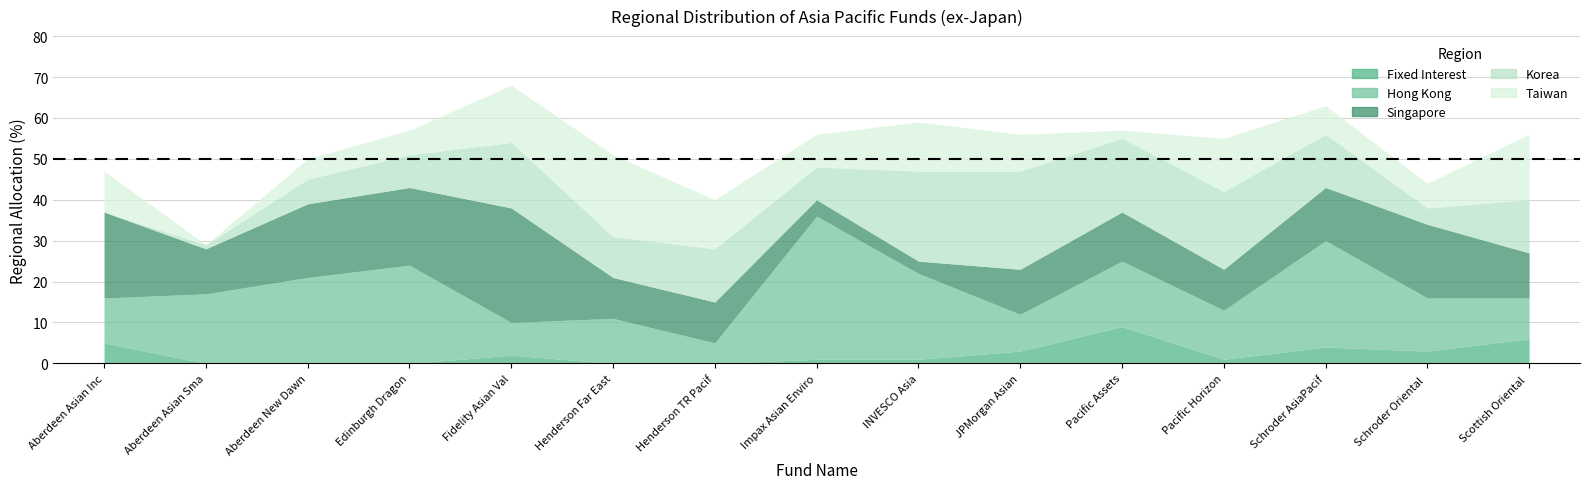

What is the sum of all Taiwan values?

140